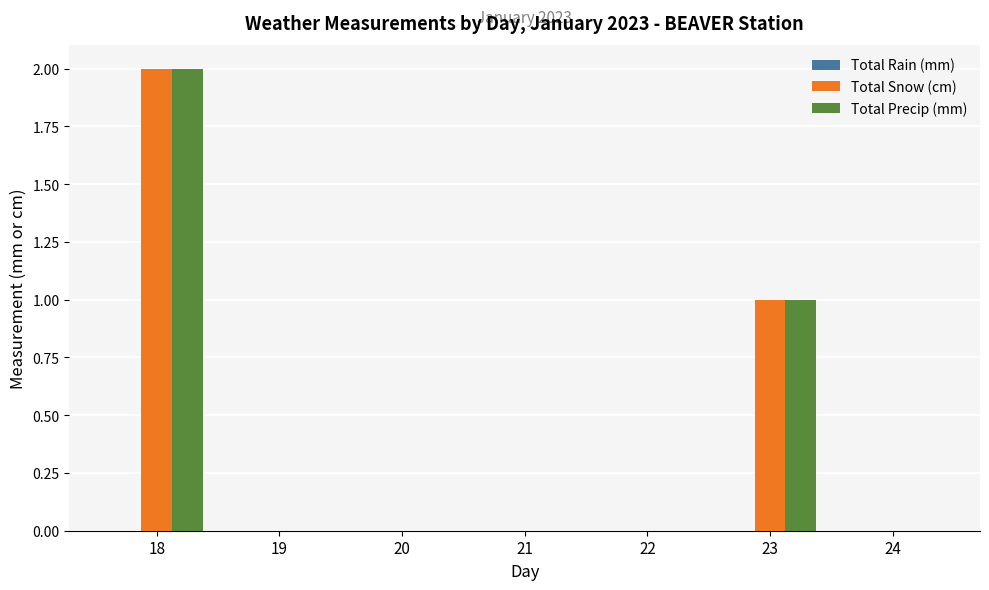

True or false: Total Precip (mm) has a value of 0 at 21.

True